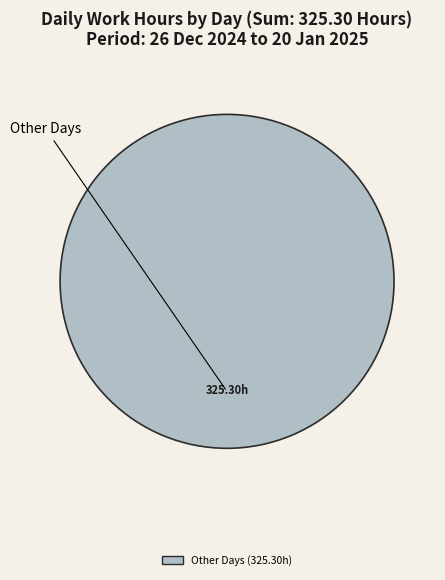

What is the majority slice?

Other Days